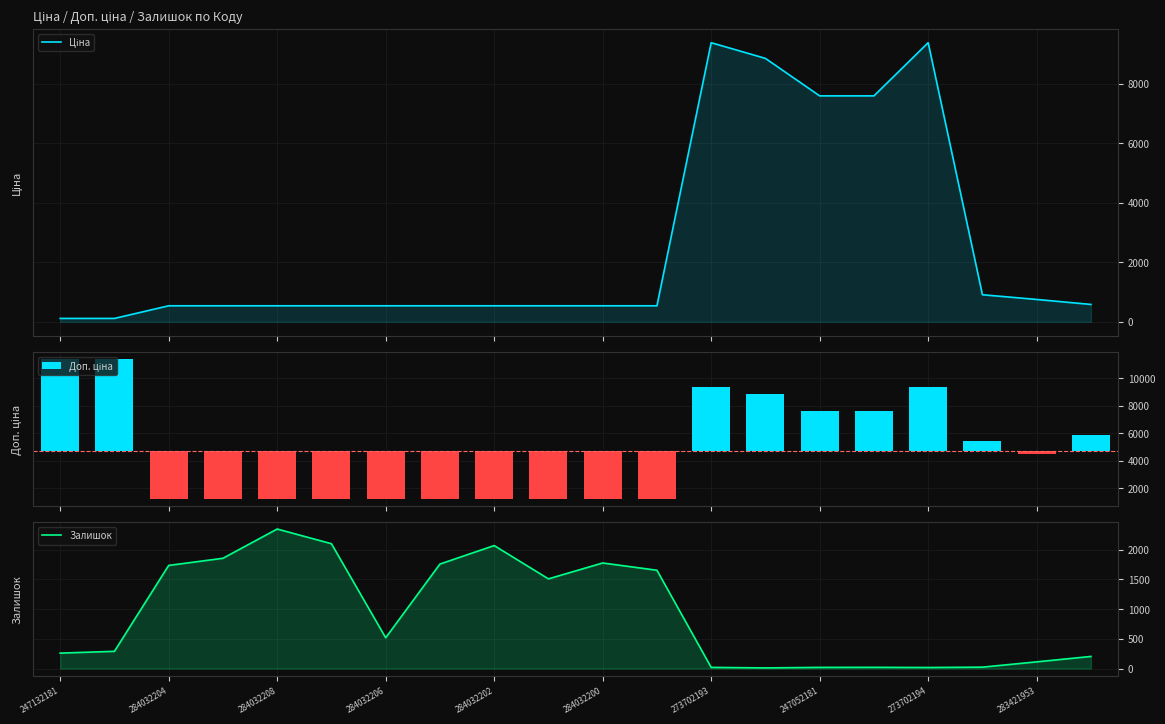

How many groups of bars are there?

20